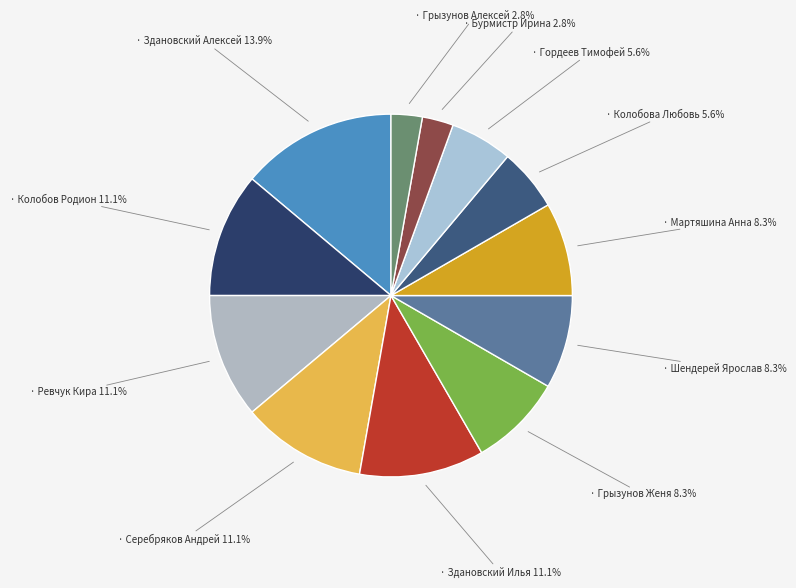

How many segments does this pie chart have?

12